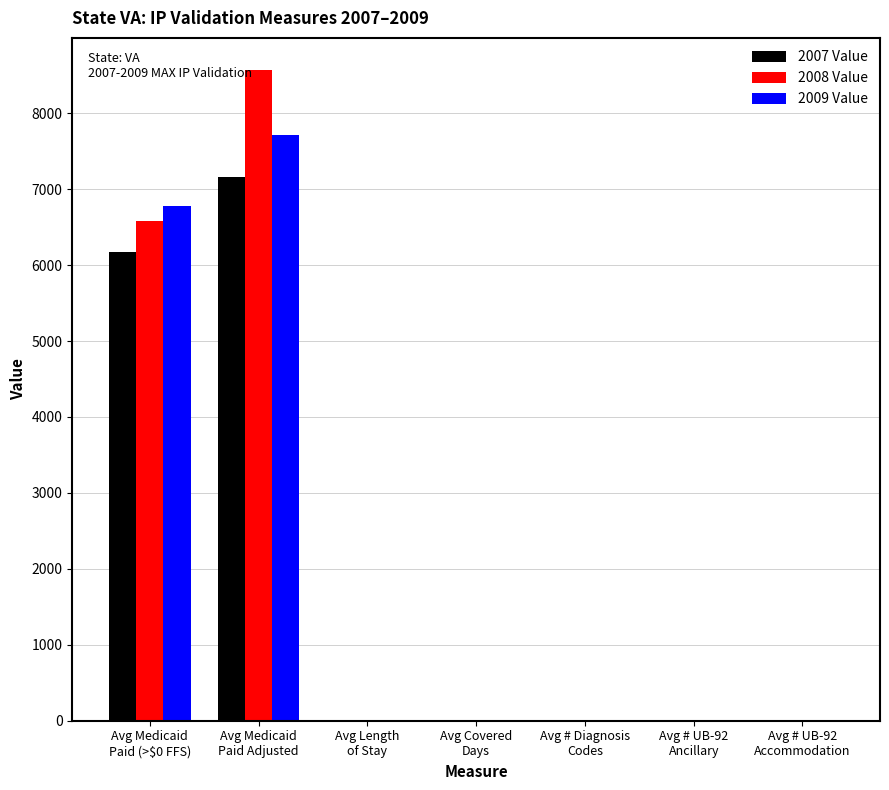

What are all the series names shown in the legend?

2007 Value, 2008 Value, 2009 Value